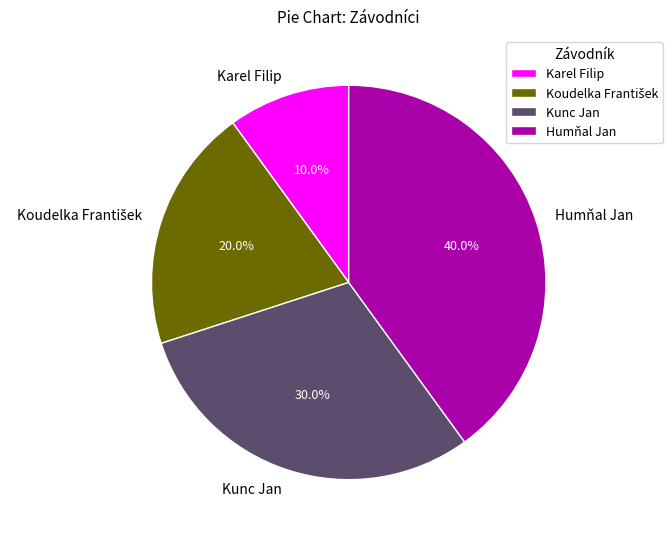

Combined, do Karel Filip and Kunc Jan account for over 50%?

No